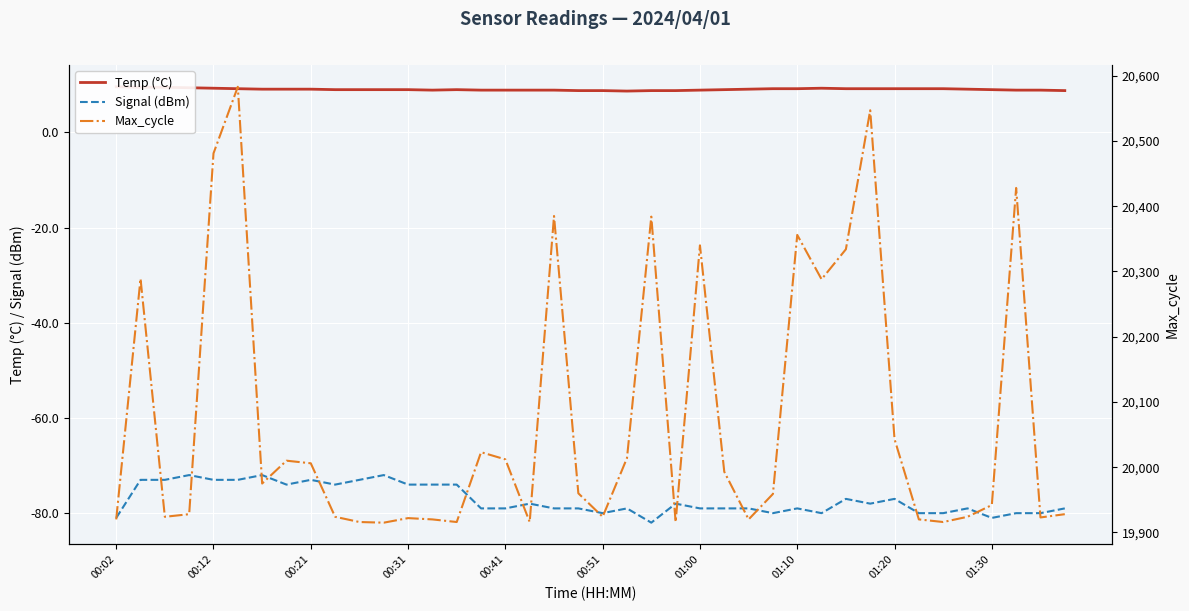

How many lines are shown in the chart?

3